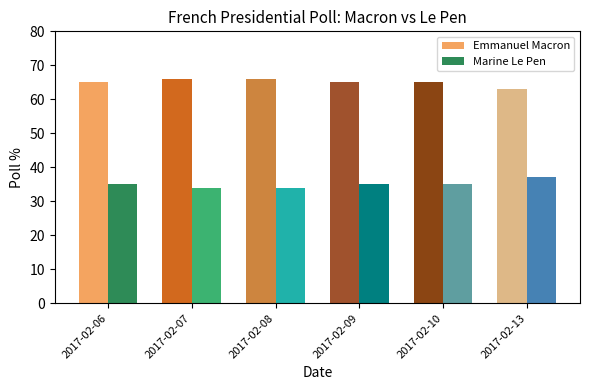

True or false: Marine Le Pen has a value of 9 at 2017-02-06.

False